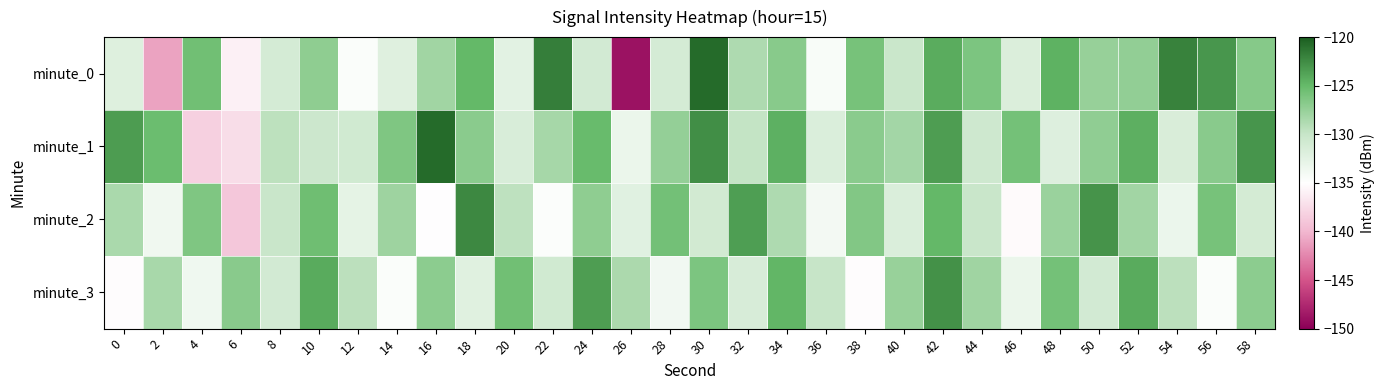

Reading left to right, extract all data points from this chart.

minute_0: 0=-132.0	2=-141.0	4=-125.6	6=-136.0	8=-131.1	10=-127.1	12=-134.6	14=-132.1	16=-128.1	18=-124.9	20=-132.5	22=-121.8	24=-131.0	26=-148.8	28=-131.1	30=-120.7	32=-128.7	34=-126.8	36=-134.4	38=-125.9	40=-130.2	42=-124.3	44=-126.2	46=-131.7	48=-124.5	50=-127.5	52=-127.3	54=-121.9	56=-123.1	58=-126.7
minute_1: 0=-123.4	2=-125.3	4=-138.3	6=-137.4	8=-129.5	10=-130.4	12=-130.8	14=-126.3	16=-120.7	18=-126.9	20=-131.5	22=-128.3	24=-125.1	26=-133.2	28=-127.4	30=-122.6	32=-129.8	34=-124.5	36=-131.7	38=-126.9	40=-128.2	42=-123.4	44=-130.6	46=-125.8	48=-132.0	50=-127.2	52=-124.4	54=-131.6	56=-126.8	58=-123.0
minute_2: 0=-128.5	2=-133.7	4=-126.3	6=-138.9	8=-130.1	10=-125.5	12=-132.7	14=-127.9	16=-135.1	18=-122.3	20=-129.5	22=-134.7	24=-127.1	26=-132.3	28=-125.7	30=-130.9	32=-123.5	34=-128.7	36=-133.9	38=-126.5	40=-131.7	42=-124.9	44=-130.1	46=-135.3	48=-127.7	50=-122.9	52=-128.1	54=-133.3	56=-125.9	58=-131.1
minute_3: 0=-135.2	2=-128.4	4=-133.6	6=-126.8	8=-131.0	10=-124.2	12=-129.4	14=-134.6	16=-127.0	18=-132.2	20=-125.6	22=-130.8	24=-123.4	26=-128.6	28=-133.8	30=-126.2	32=-131.4	34=-124.8	36=-130.0	38=-135.2	40=-127.6	42=-122.8	44=-128.0	46=-133.2	48=-125.8	50=-131.0	52=-124.2	54=-129.4	56=-134.6	58=-127.0